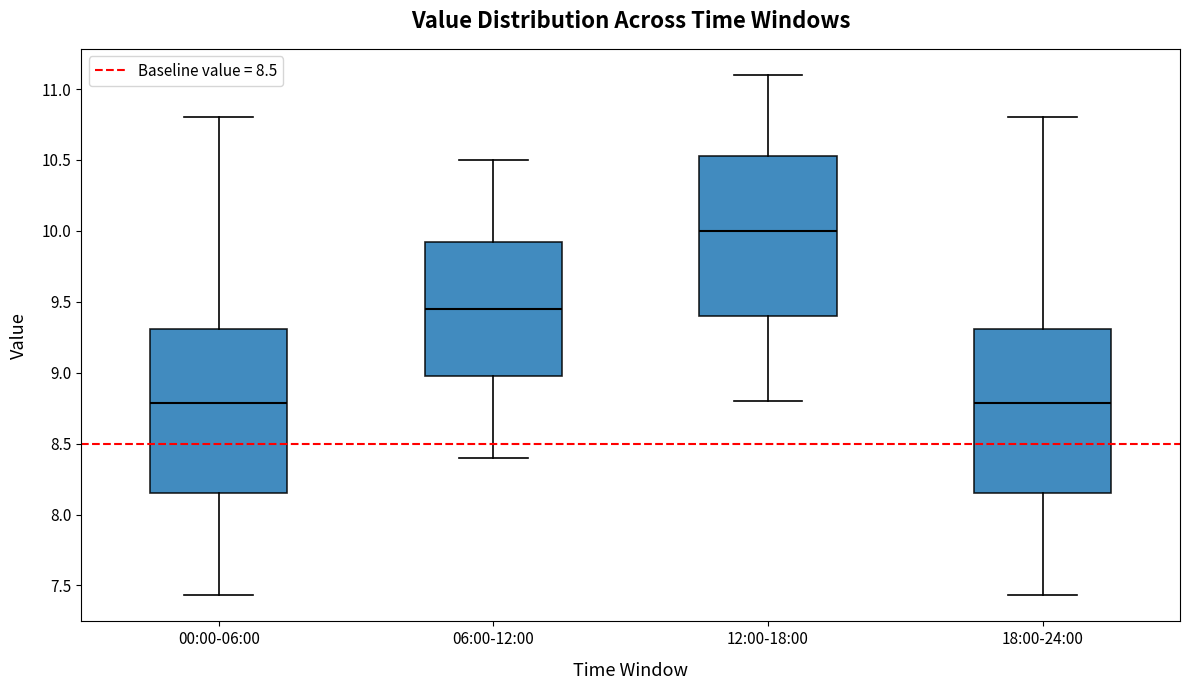

Reading left to right, read every box against the y-axis: the position of its median line, the range the box covers, and the ends of its whiskers. The values are not printed on the chart, so give them approximately, as read against the axis.

00:00-06:00: median 8.80, box 8.15 to 9.30, whiskers 7.45 to 10.80
06:00-12:00: median 9.45, box 9.00 to 9.95, whiskers 8.40 to 10.50
12:00-18:00: median 10.00, box 9.40 to 10.55, whiskers 8.80 to 11.10
18:00-24:00: median 8.80, box 8.15 to 9.30, whiskers 7.45 to 10.80